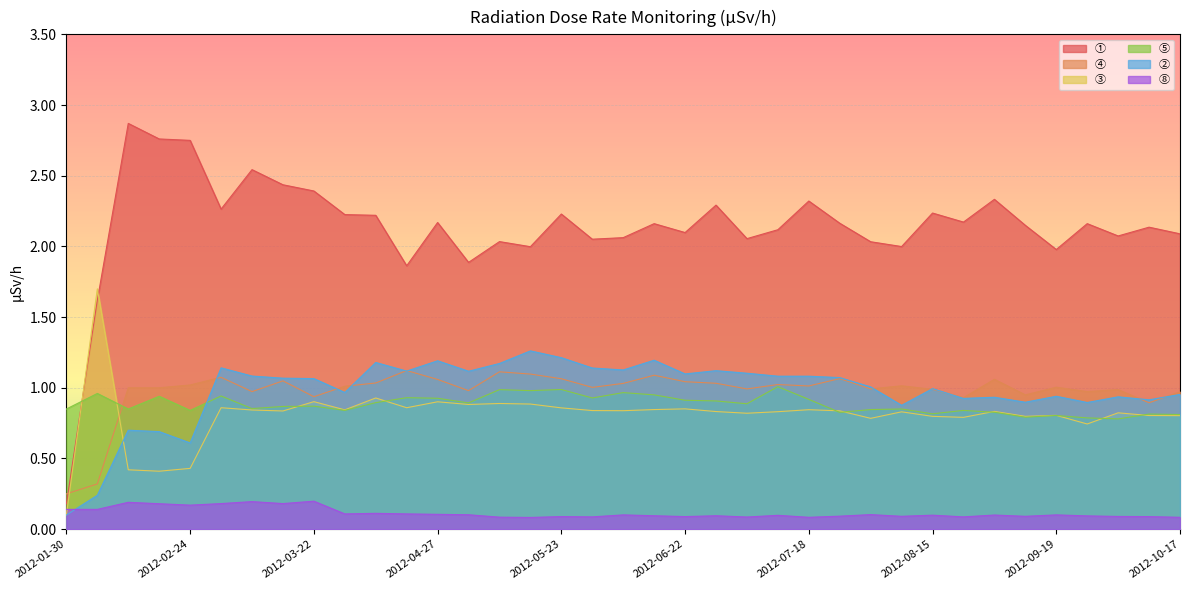

Is the value of ④ at 2012-09-19 greater than the value of ② at 2012-09-12?

Yes